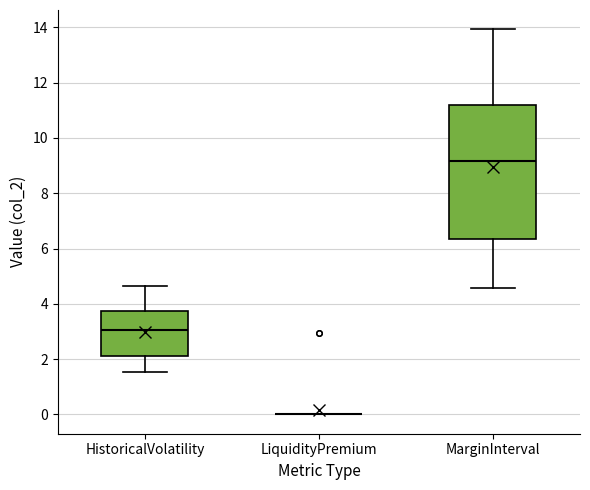

Reading left to right, transcribe this box plot: for each box, give where its median line is, the range the box spans, and where its two whiskers end, as read against the y-axis. The values are not printed on the chart, so give them approximately, as read against the axis.

HistoricalVolatility: median 3.0, box 2.2 to 3.8, whiskers 1.6 to 4.6
LiquidityPremium: box collapsed to a line at 0.0, whiskers 0.0 to 0.0
MarginInterval: median 9.2, box 6.4 to 11.2, whiskers 4.6 to 14.0